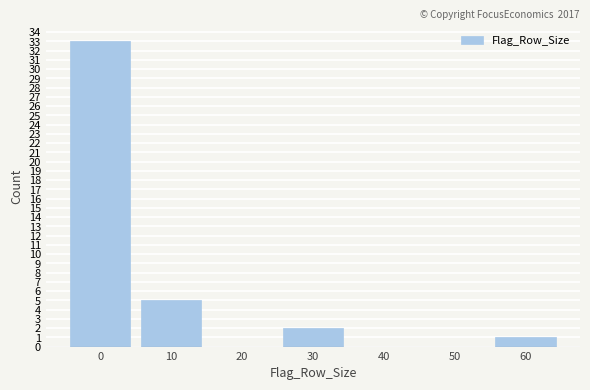

Reading right to left, extract all data points from this chart.

60=1	50=0	40=0	30=2	20=0	10=5	0=33